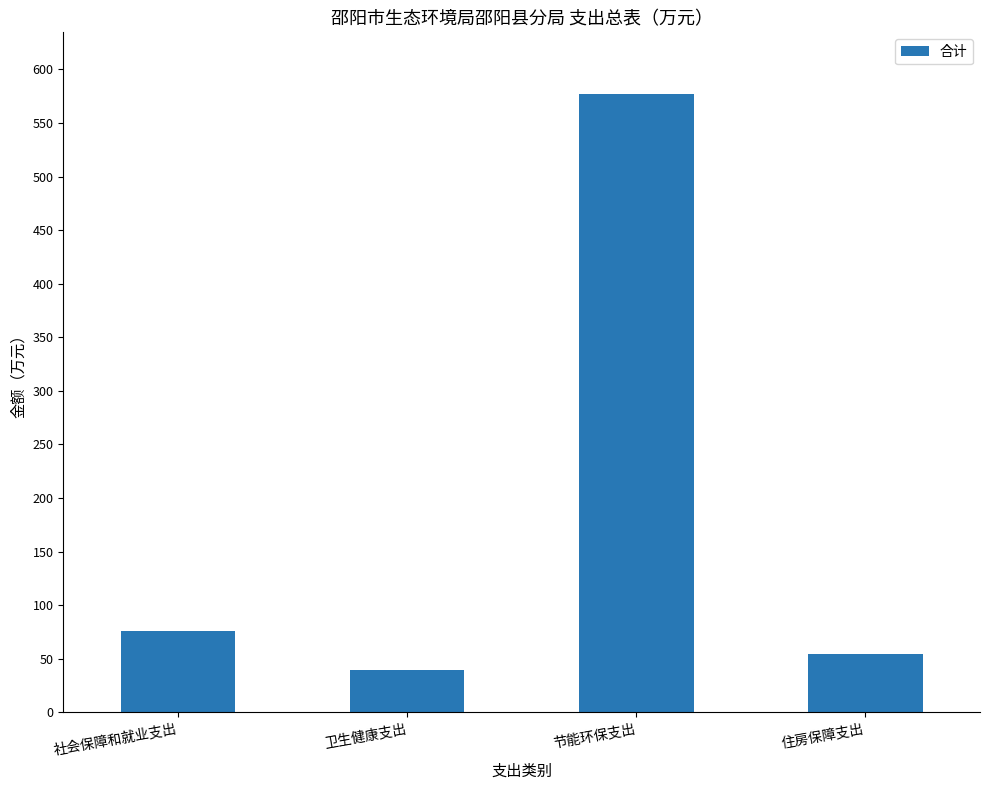

Which category has the highest value across all series?

节能环保支出